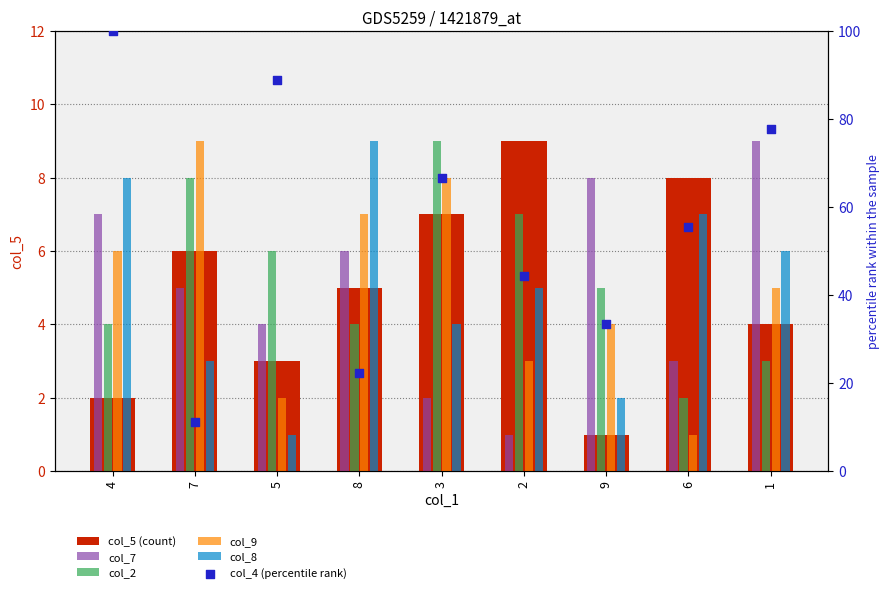

Which series reaches the minimum Y coordinate?

col_5 (count)